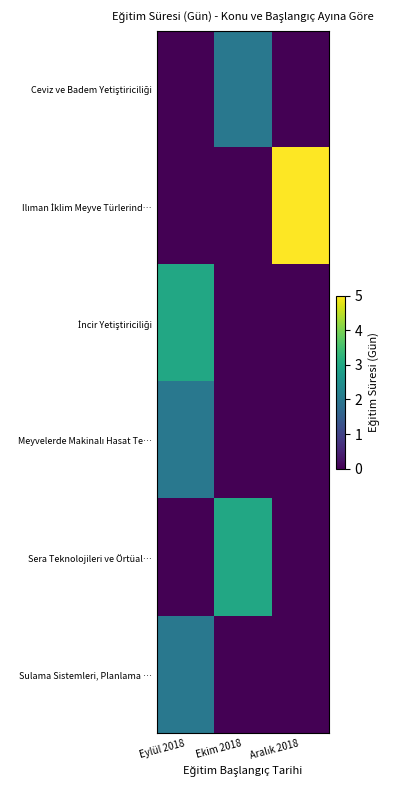

Rank the series at Ekim 2018 from highest to lowest value.

Sera Teknolojileri ve Örtüal…, Ceviz ve Badem Yetiştiriciliği, Ilıman İklim Meyve Türlerind…, İncir Yetiştiriciliği, Meyvelerde Makinalı Hasat Te…, Sulama Sistemleri, Planlama …